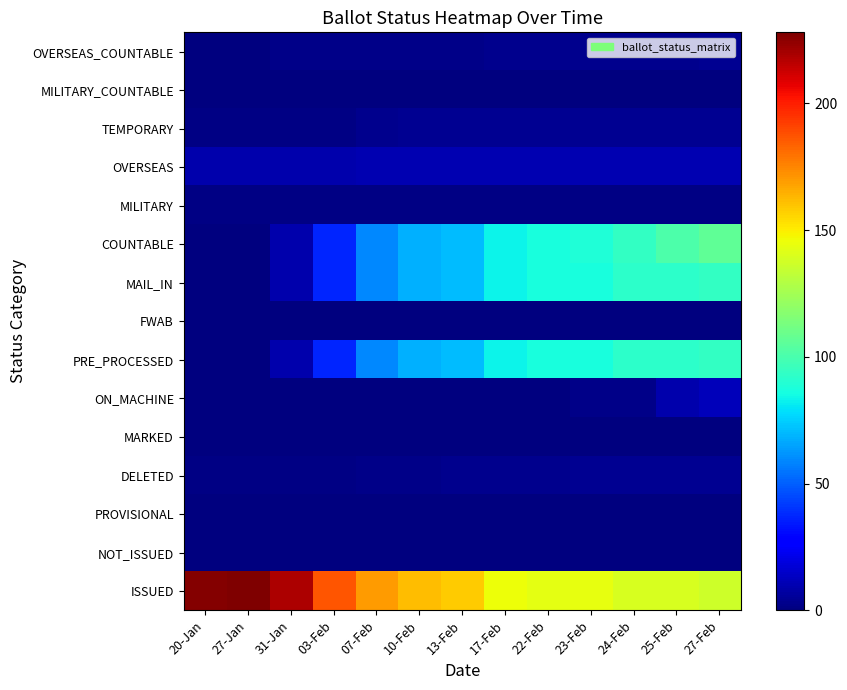

Which series changed the most between 03-Feb and 13-Feb?

PRE_PROCESSED